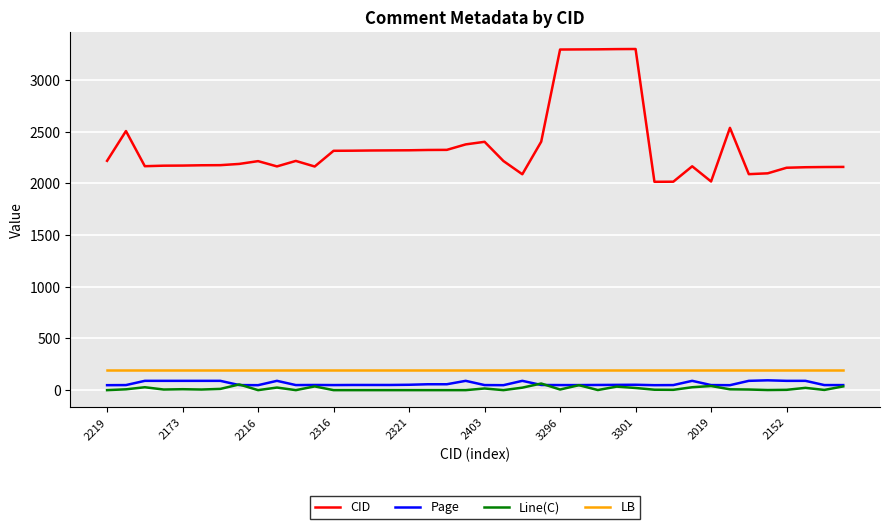

True or false: LB and Line(C) cross at least once.

False